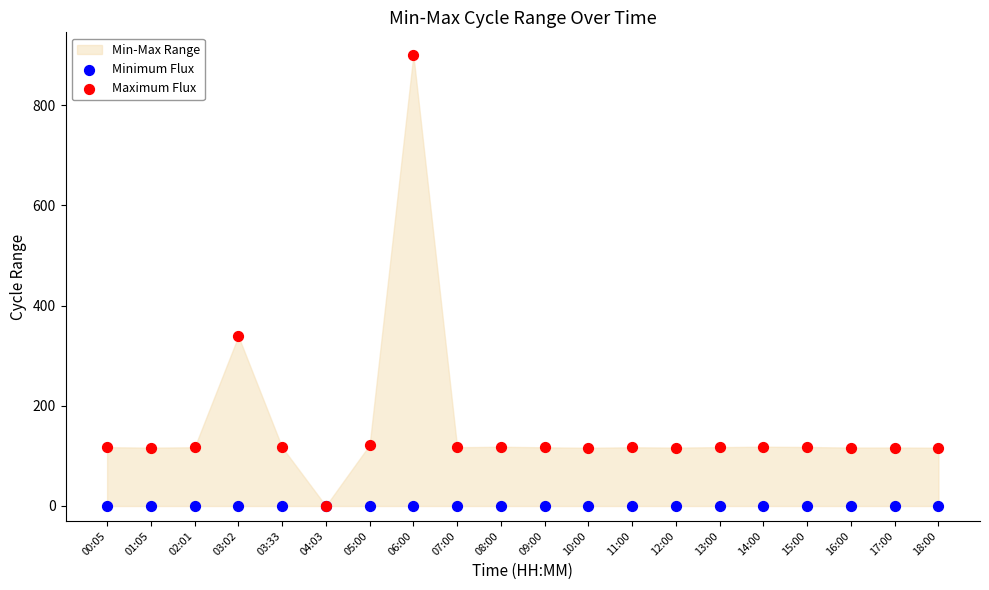

Across all series, what Y value is closest to 450?

338.8